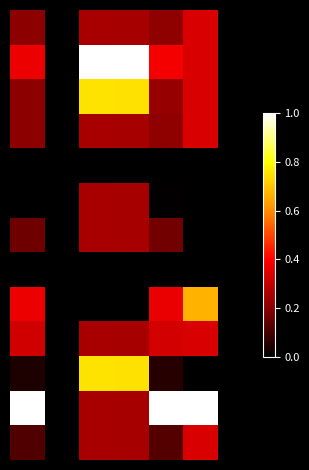

How many distinct data groups are displayed?

13